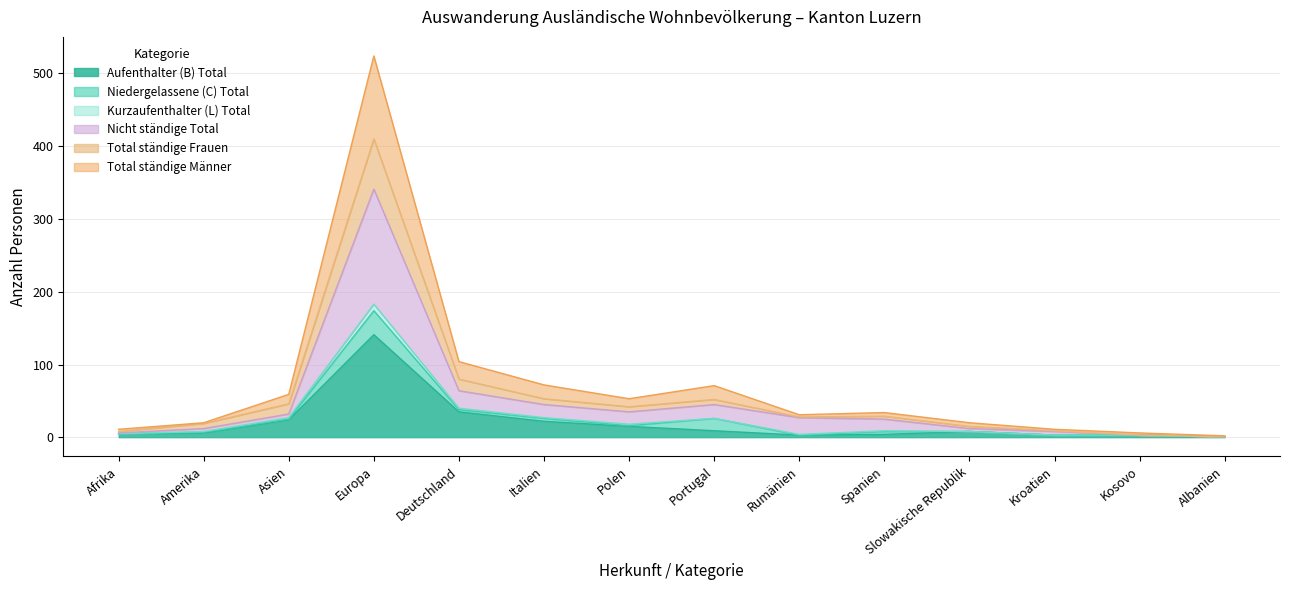

What is the difference between the highest and lowest values at Italien?

23